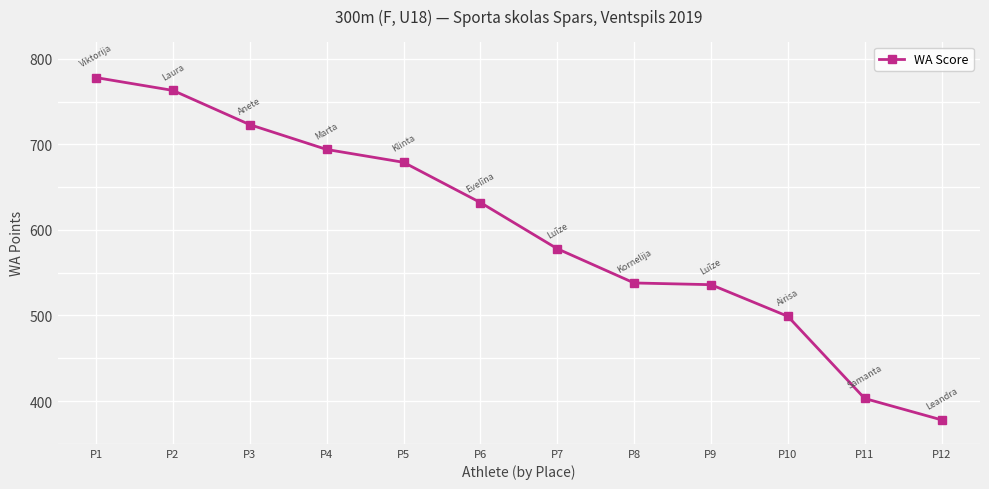

At which category does the chart reach its minimum across all series?

P12